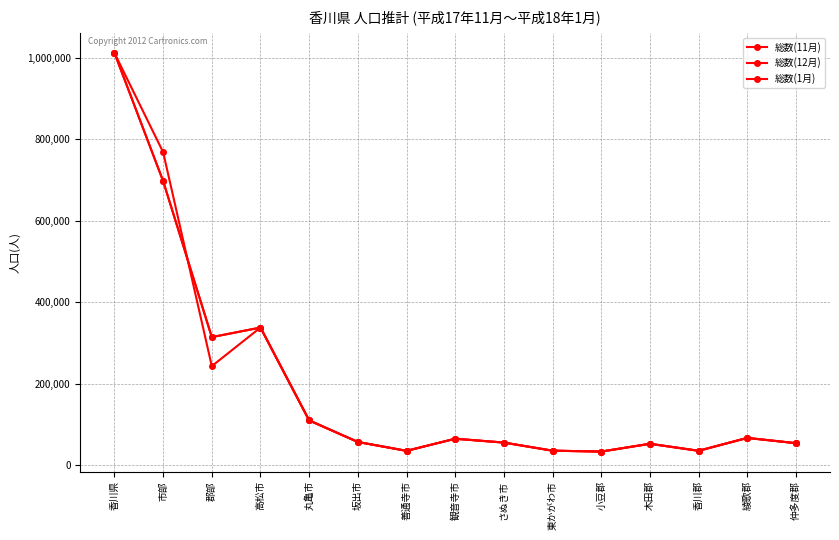

Reading right to left, list all the values displayed in this chart.

総数(11月): 54274	67158	35583	52803	33652	35891	55726	65203	35442	57244	110080	338044	314637	697630	1012267
総数(12月): 54241	67188	35602	52783	33637	35841	55726	65156	35445	57217	110111	338115	314594	697611	1012205
総数(1月): 54189	67227	35602	52767	33601	35803	55692	65159	35441	57159	110202	338132	243386	768644	1012030